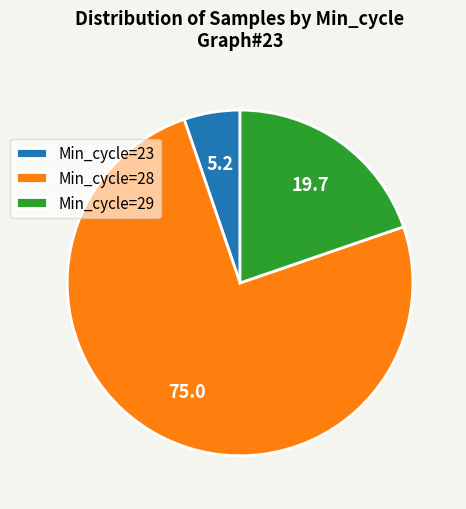

Rank the categories by value from lowest to highest.

Min_cycle=23, Min_cycle=29, Min_cycle=28